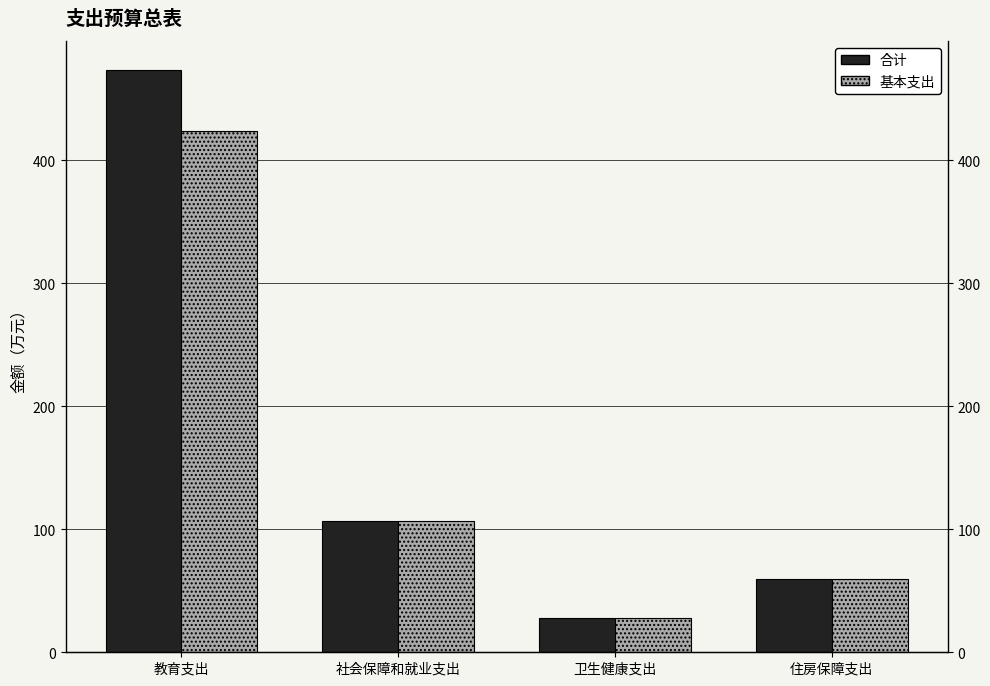

Which series has the largest range (max minus min)?

合计